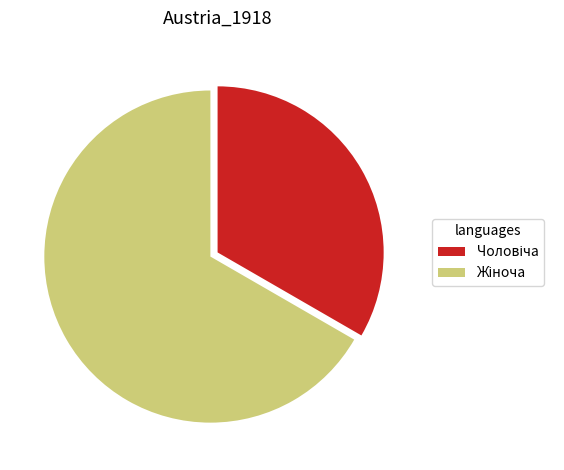

Is there a majority slice in this chart?

Yes